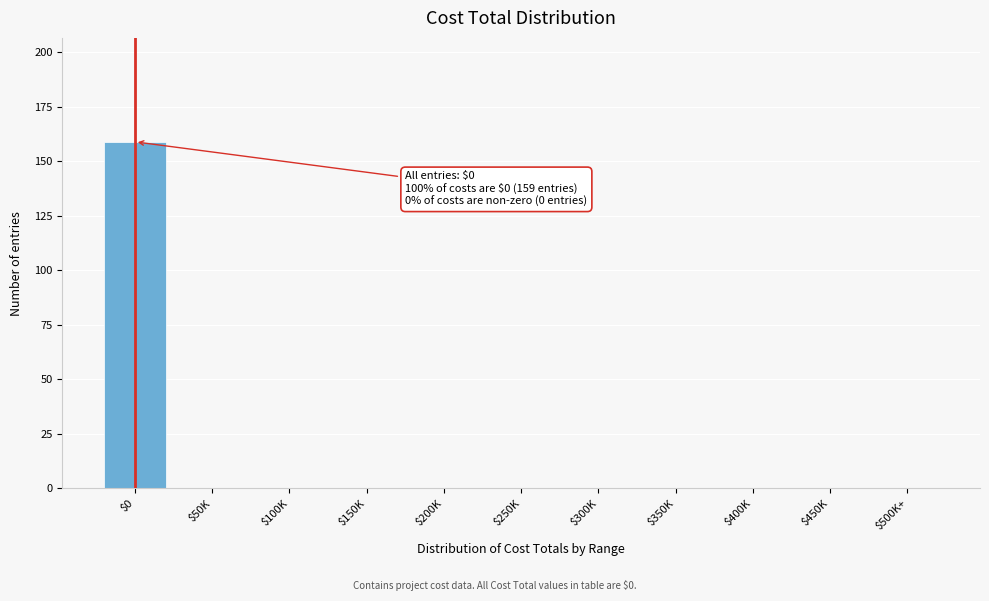

What is the maximum value shown in the chart?

159